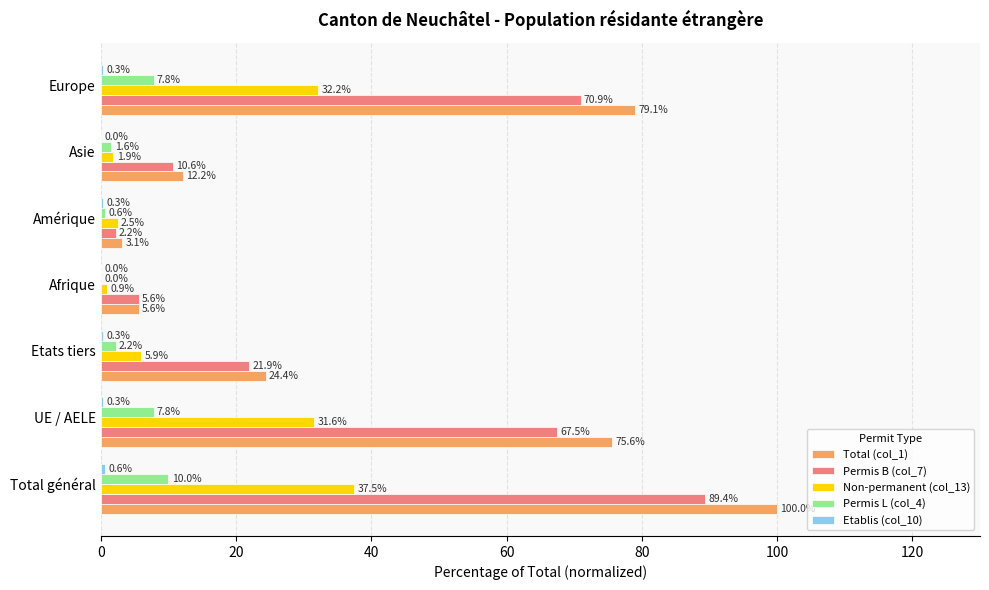

Between Afrique and Asie, which series saw the biggest shift?

Total (col_1)